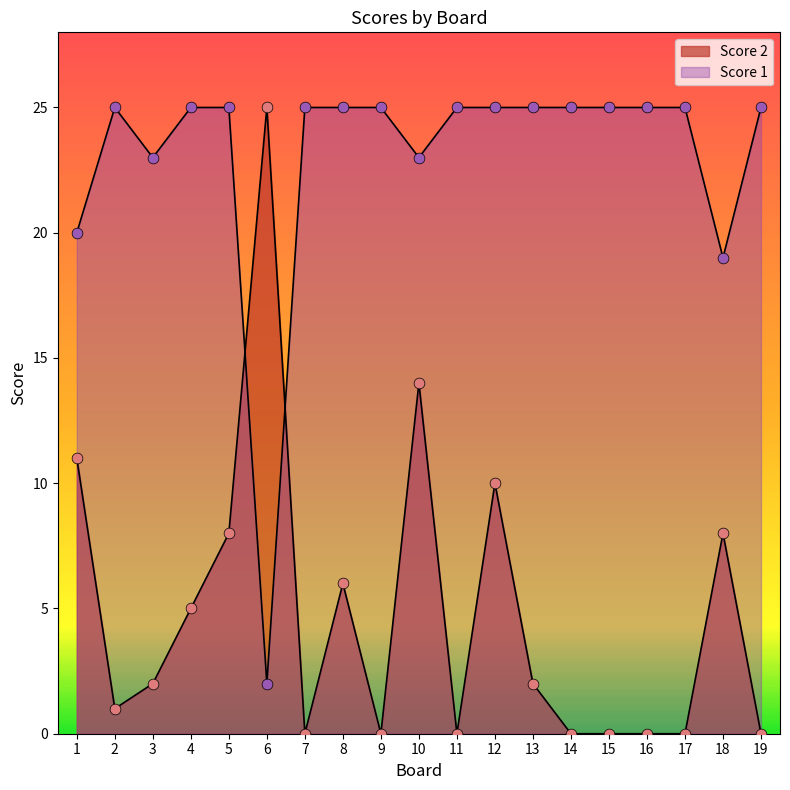

At which category is the sum across all series the highest?

10